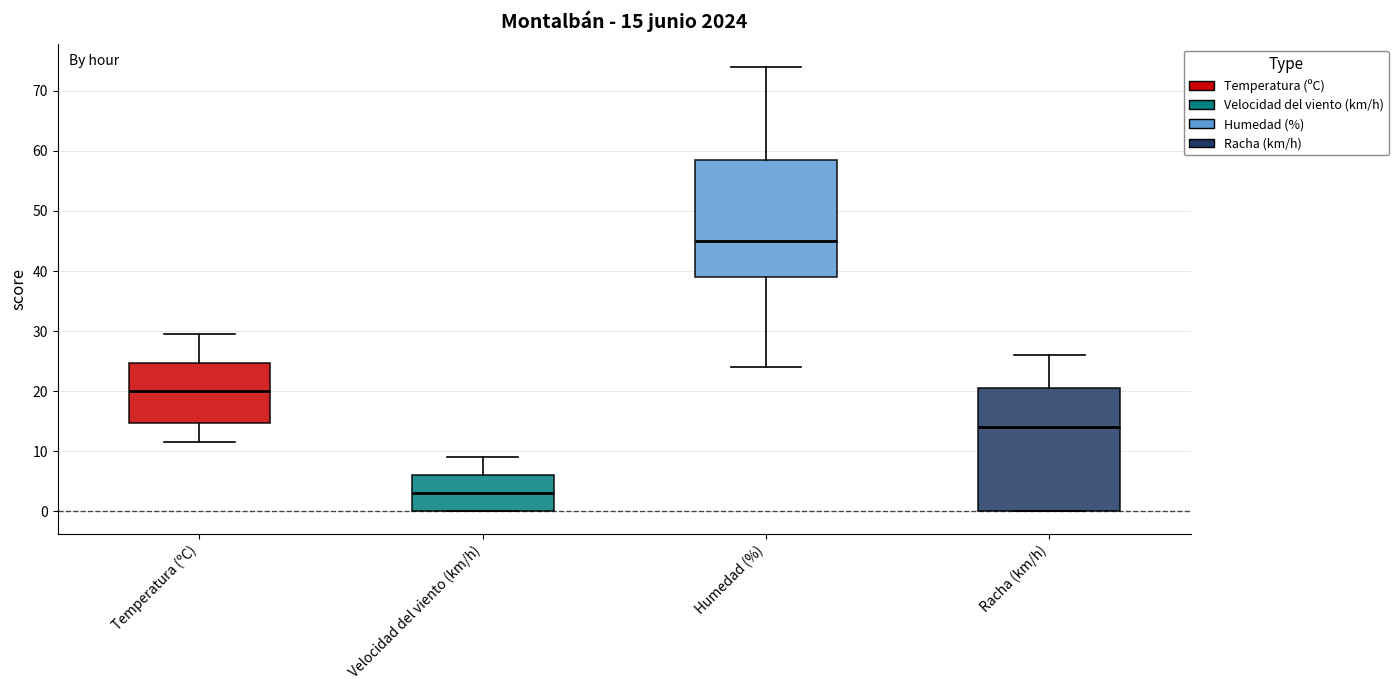

Which box is the tallest, from its lower edge to its upper edge?

Racha (km/h)